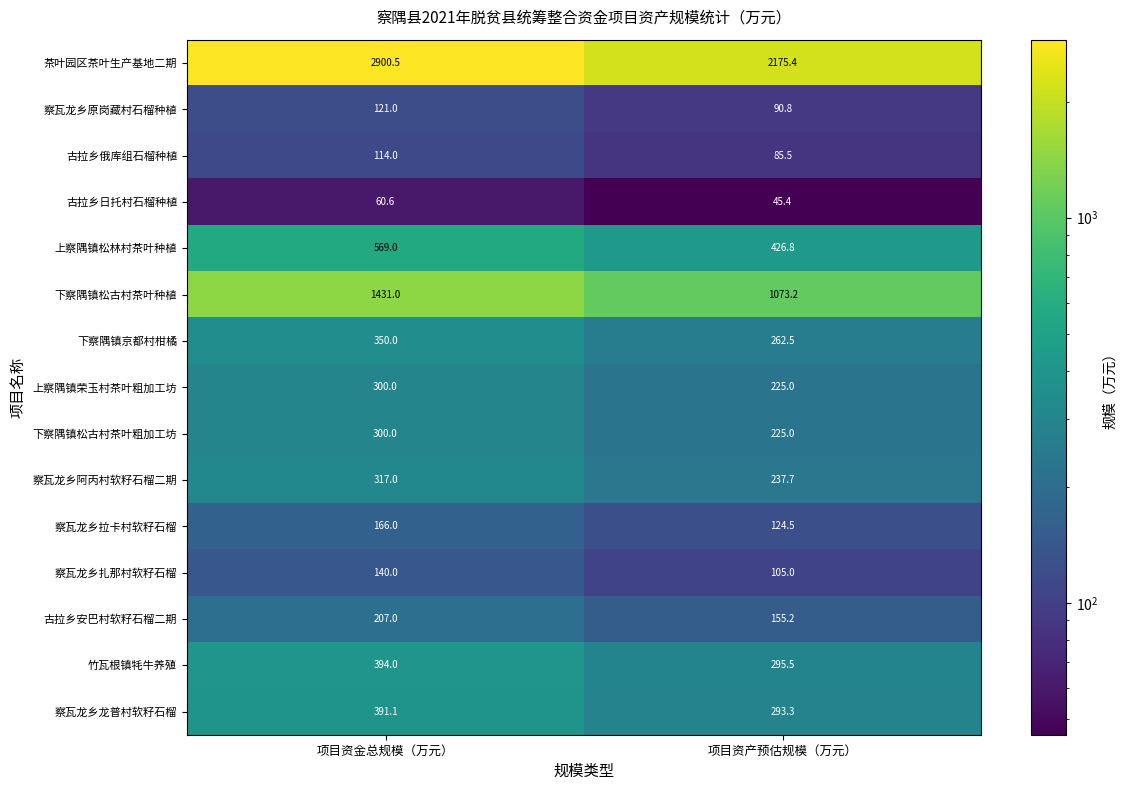

What is the difference between the maximum and minimum values in the 下察隅镇松古村茶叶粗加工坊 series?

75.0